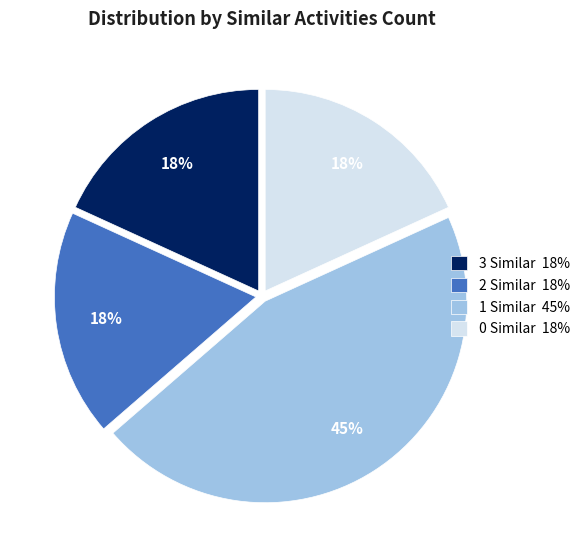

To the nearest percent, what percentage of the pie is 1 Similar?

45%